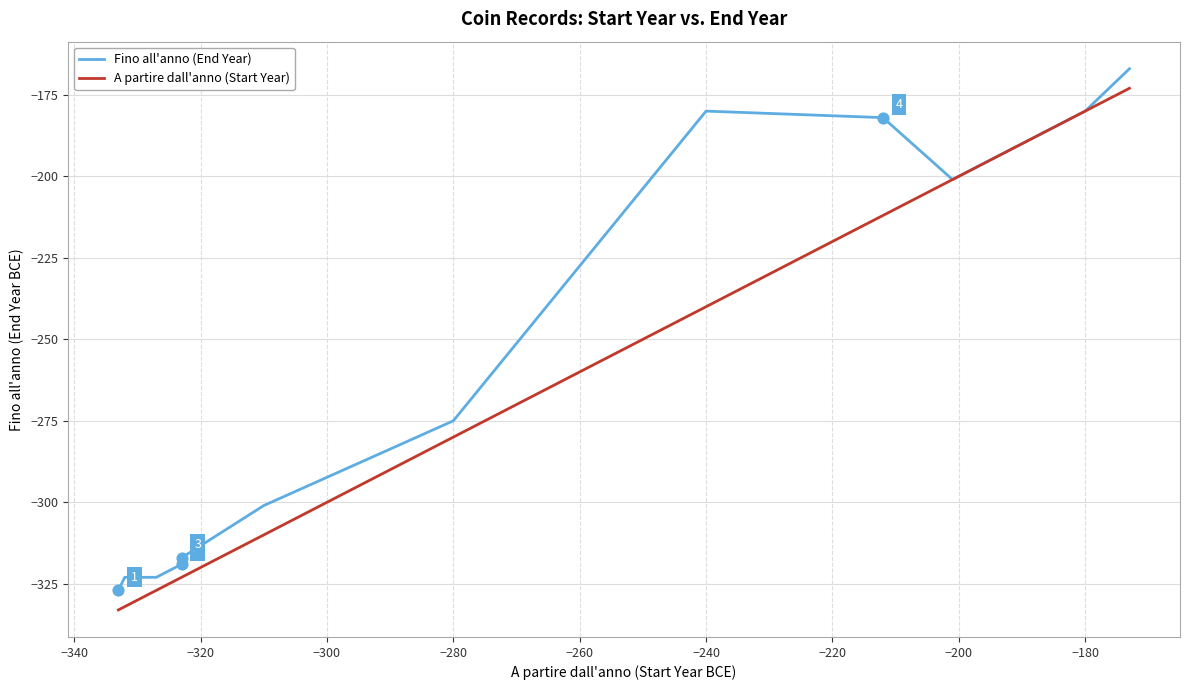

What are all the series names shown in the legend?

Fino all'anno (End Year), A partire dall'anno (Start Year)